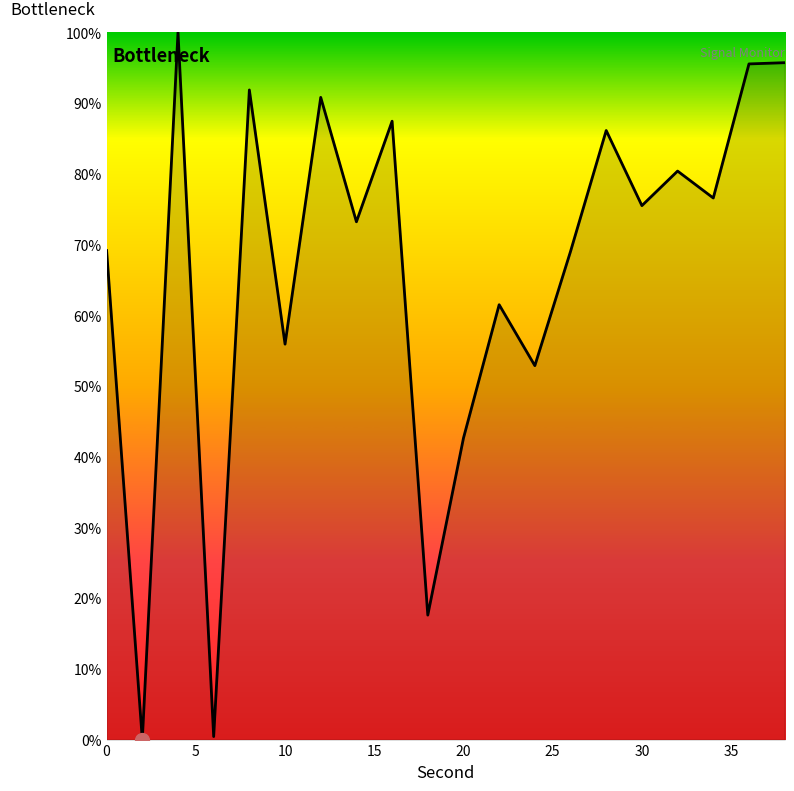

What is the difference between the second highest and second lowest values?

95.3